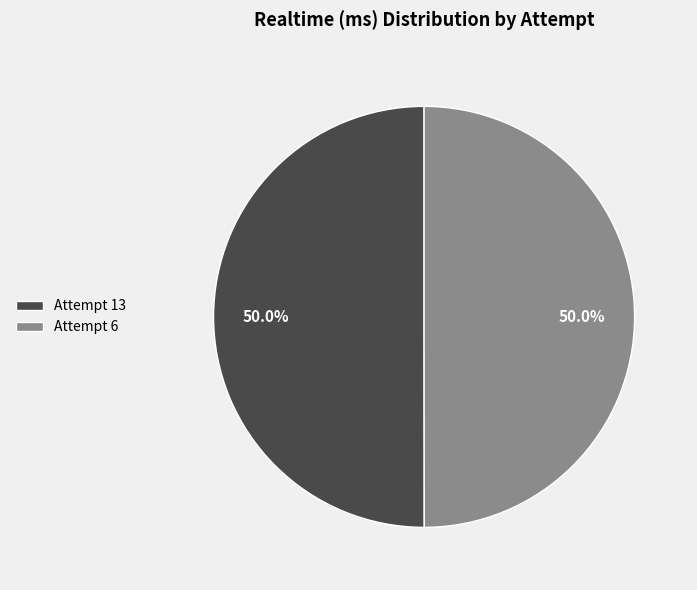

What percentage is the Attempt 13 slice, to the nearest percent?

50%